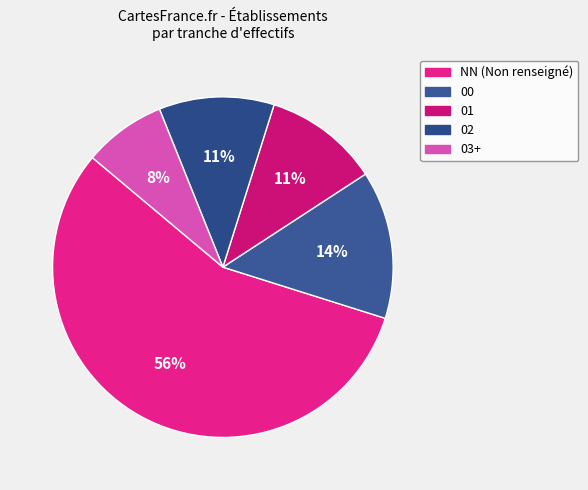

What is the largest slice in the pie chart?

NN (Non renseigné)